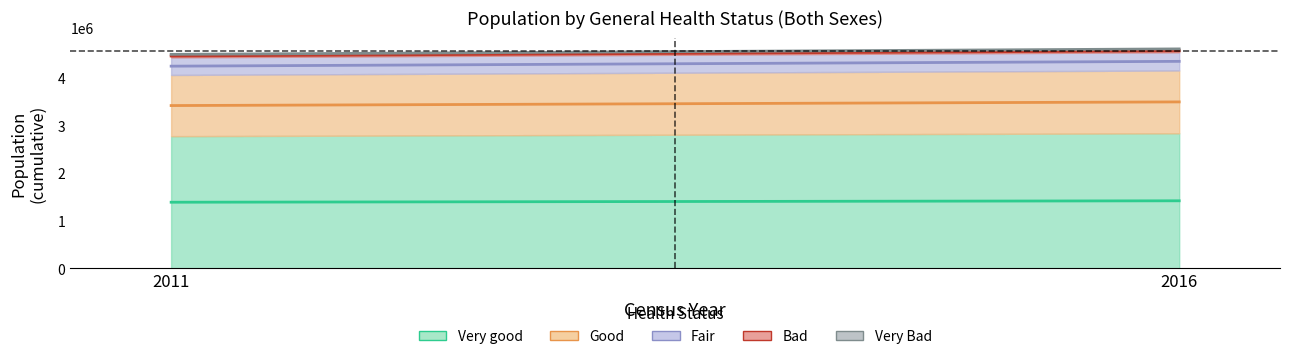

What is the difference between the maximum and minimum values in the Bad series?

110875.0